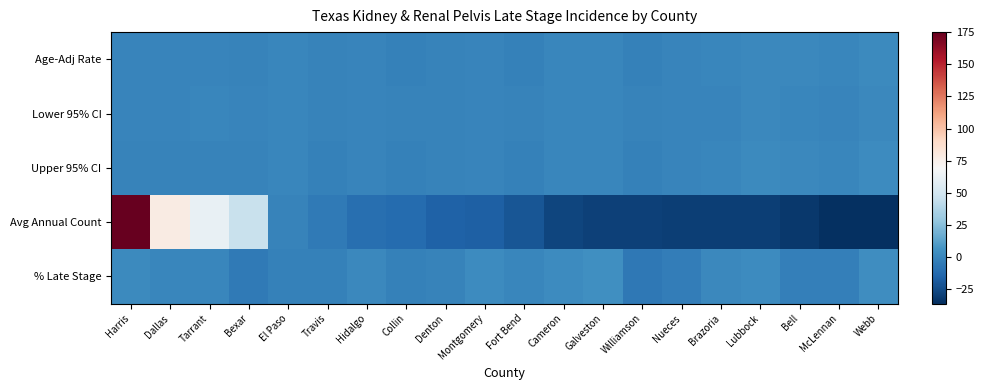

What is the difference between the highest and lowest values at Webb?

40.1